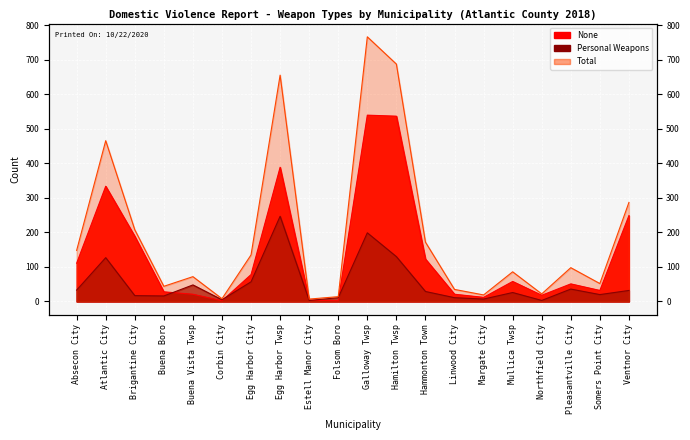

Which series has the widest spread of values?

Total